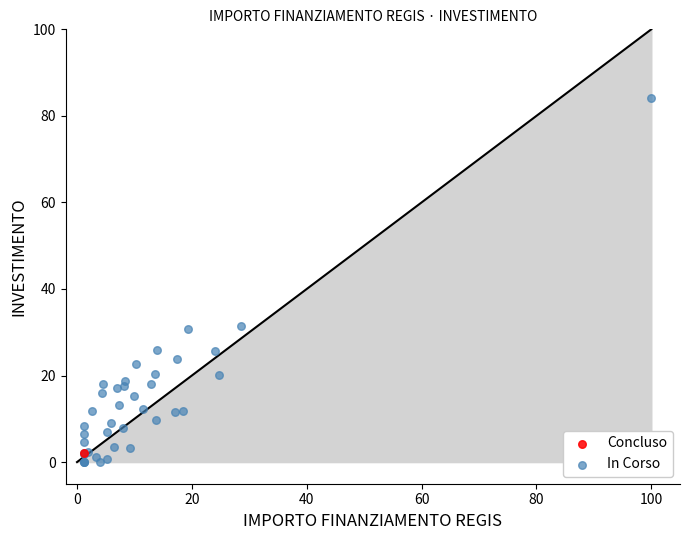

What are all the series names shown in the legend?

Concluso, In Corso